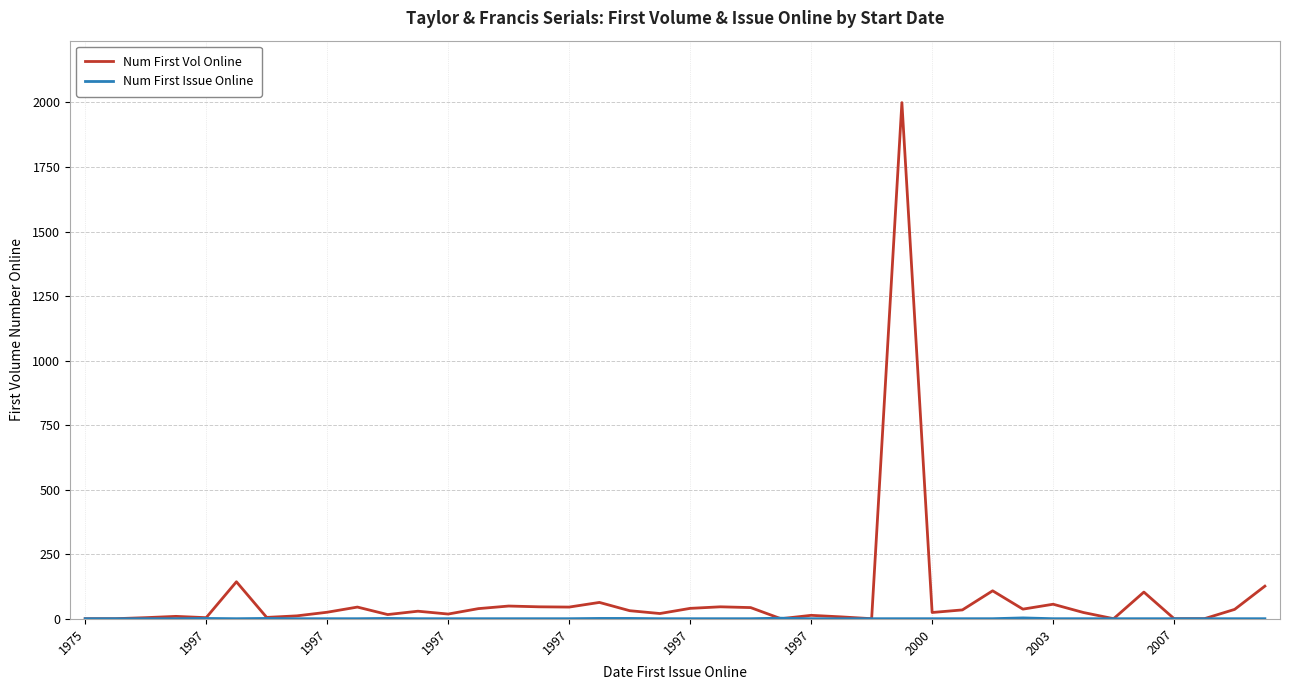

How many lines are shown in the chart?

2